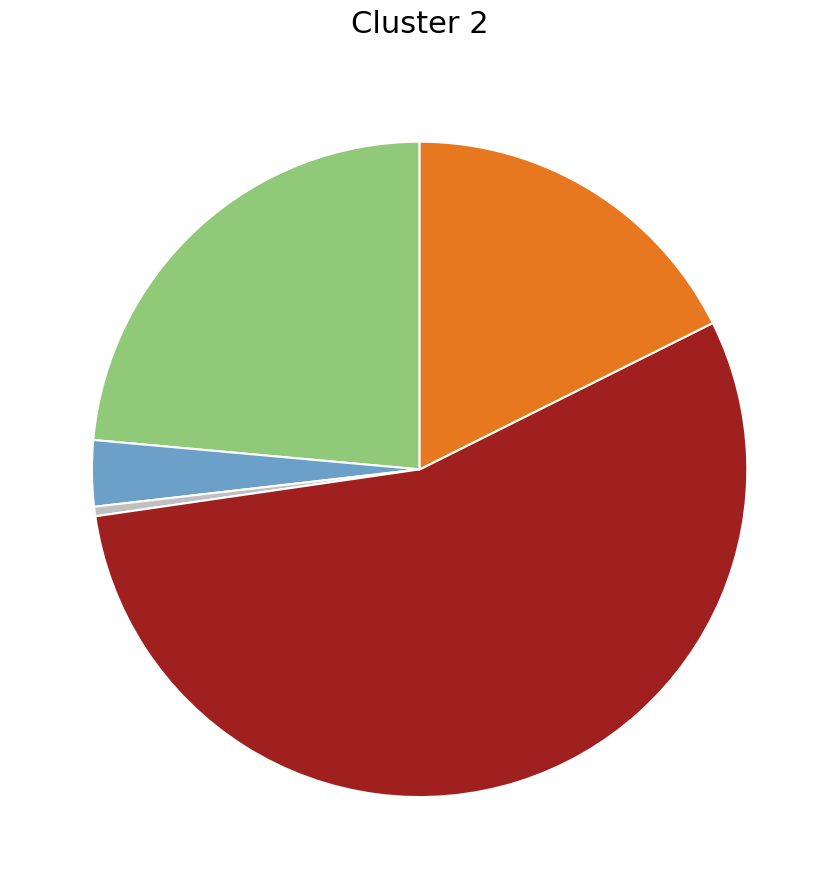

Is there a majority slice in this chart?

Yes